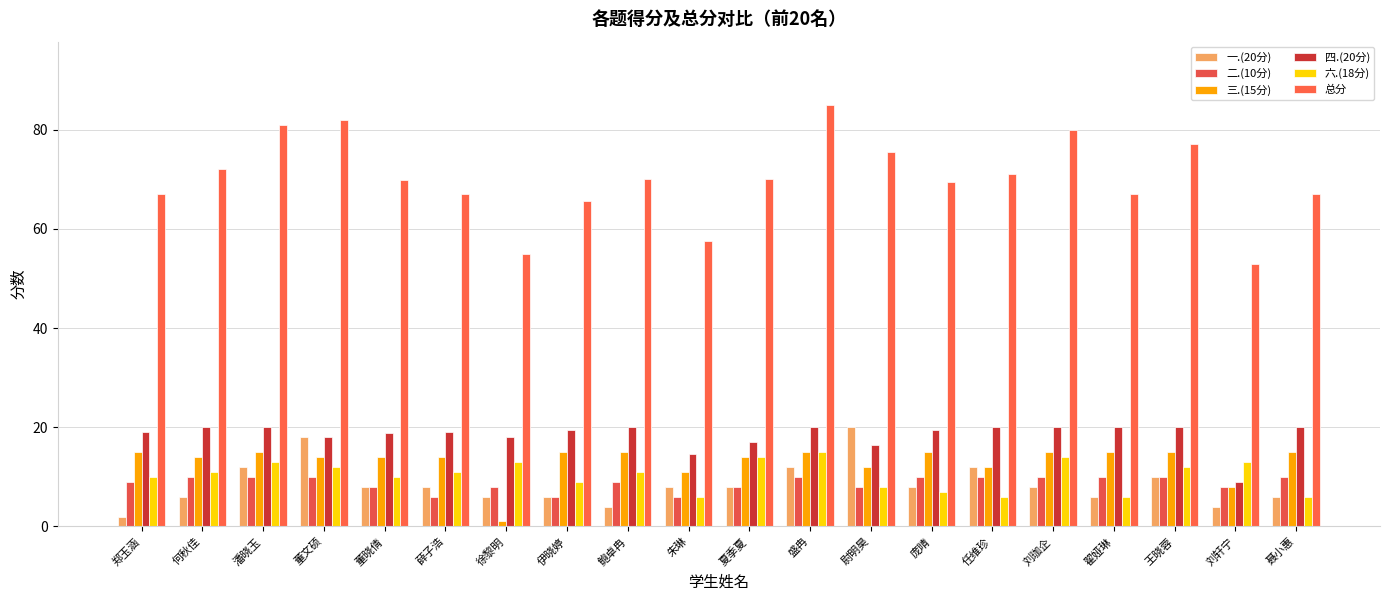

What is the difference between the maximum and second lowest values in the 四.(20分) series?

5.5